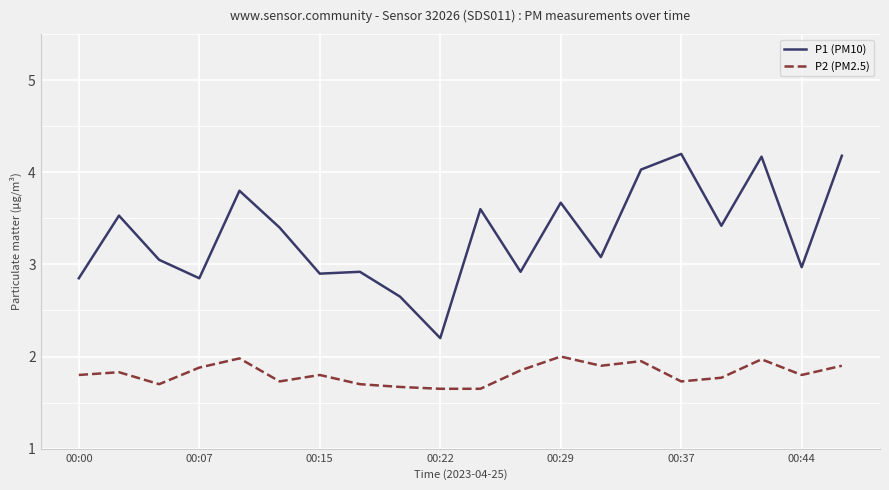

What are all the series names shown in the legend?

P1 (PM10), P2 (PM2.5)